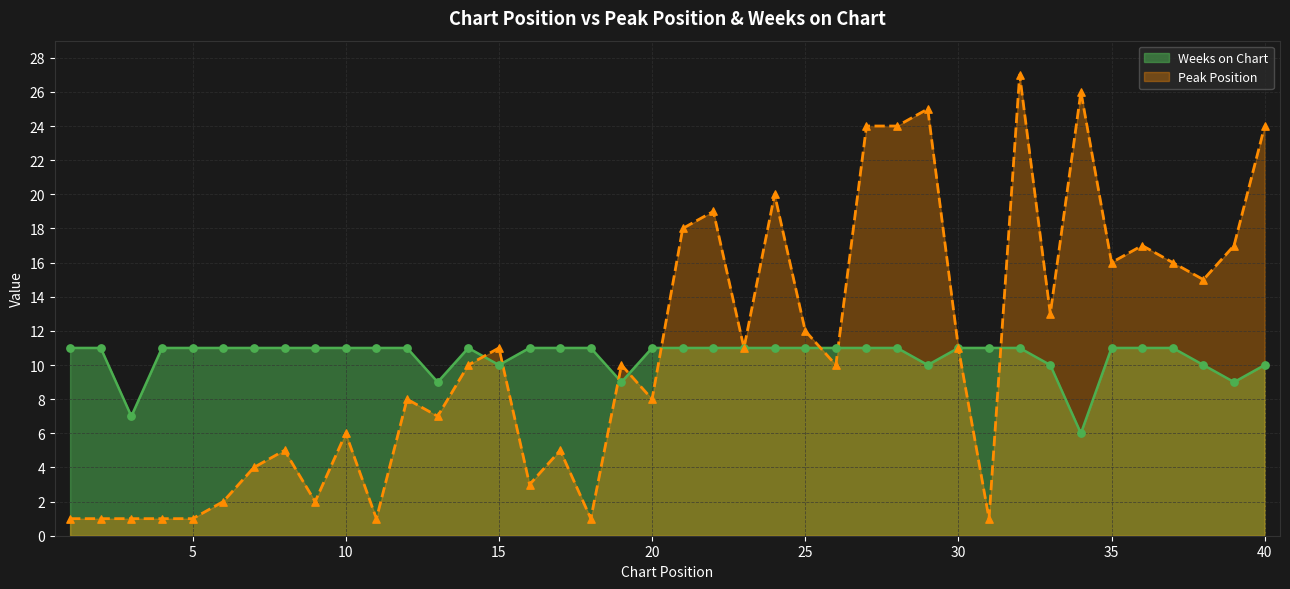

What is the total value across all series at 21?

29